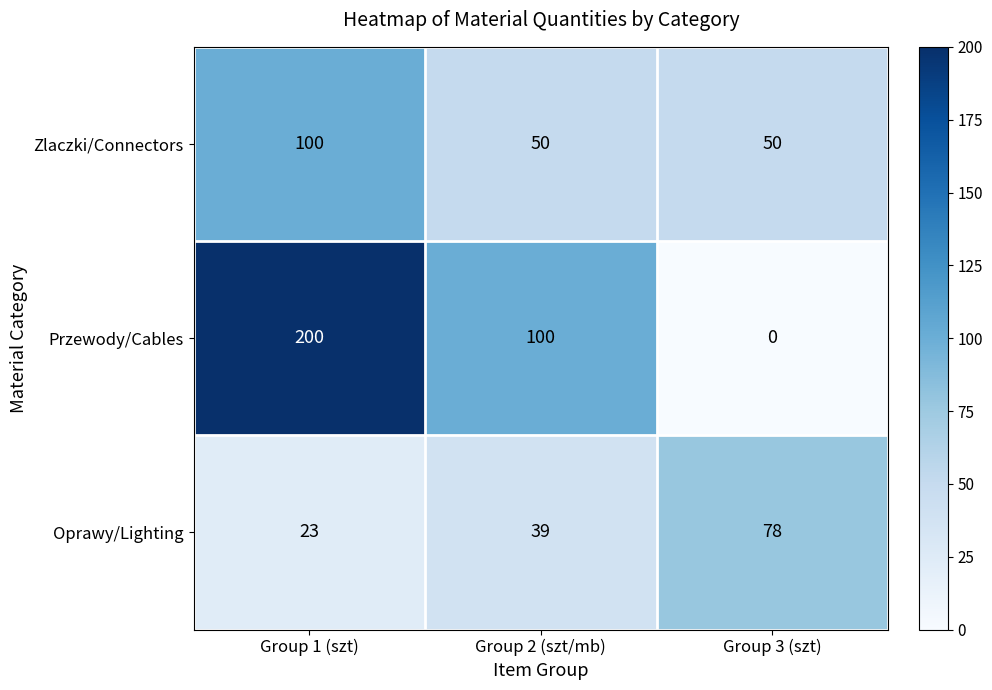

At which category does the chart reach its minimum across all series?

Group 3 (szt)